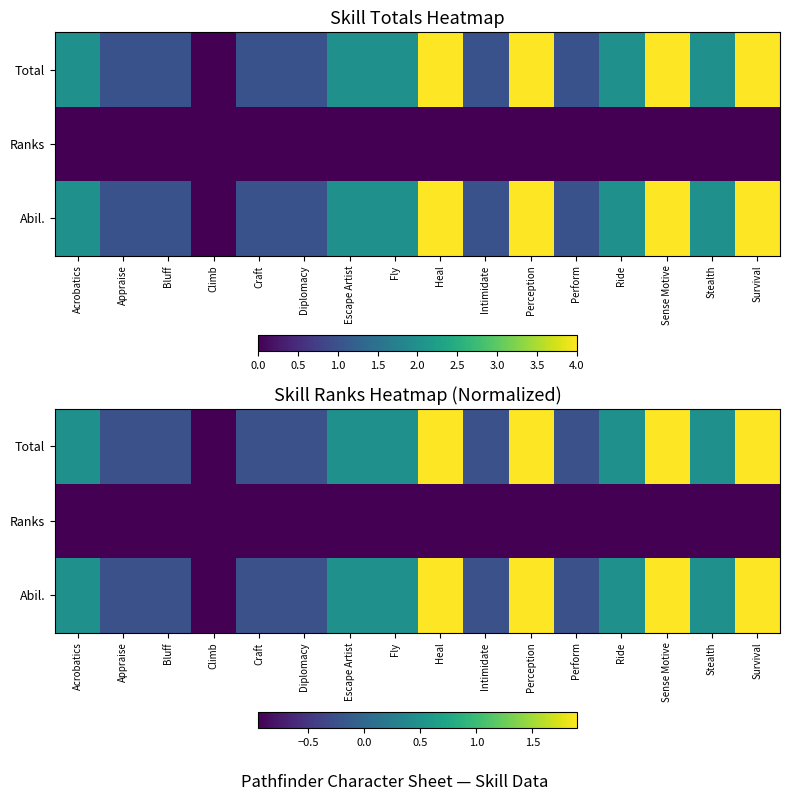

How many distinct data groups are displayed?

3